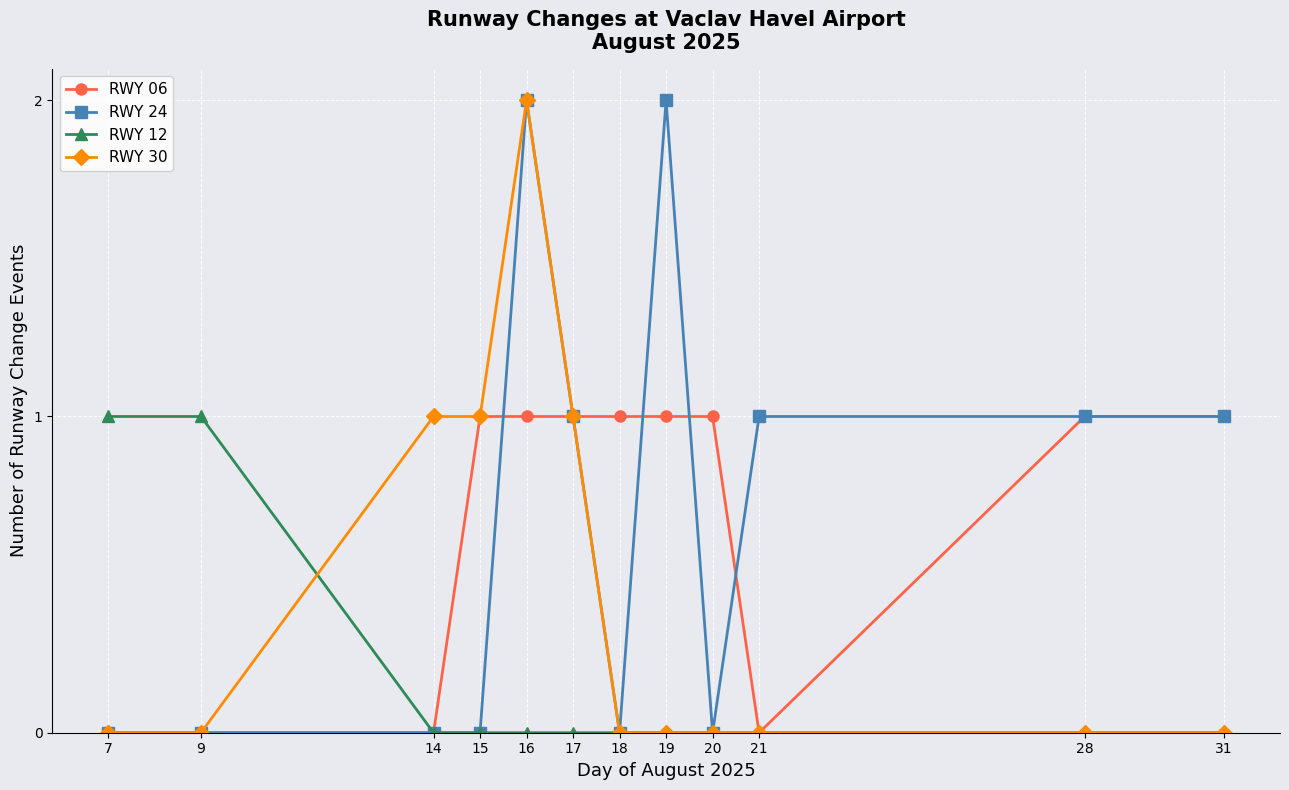

Reading right to left, extract all data points from this chart.

RWY 06: 1	1	0	1	1	1	1	1	1	0	0	0
RWY 24: 1	1	1	0	2	0	1	2	0	0	0	0
RWY 12: 0	0	0	0	0	0	0	0	0	0	1	1
RWY 30: 0	0	0	0	0	0	1	2	1	1	0	0